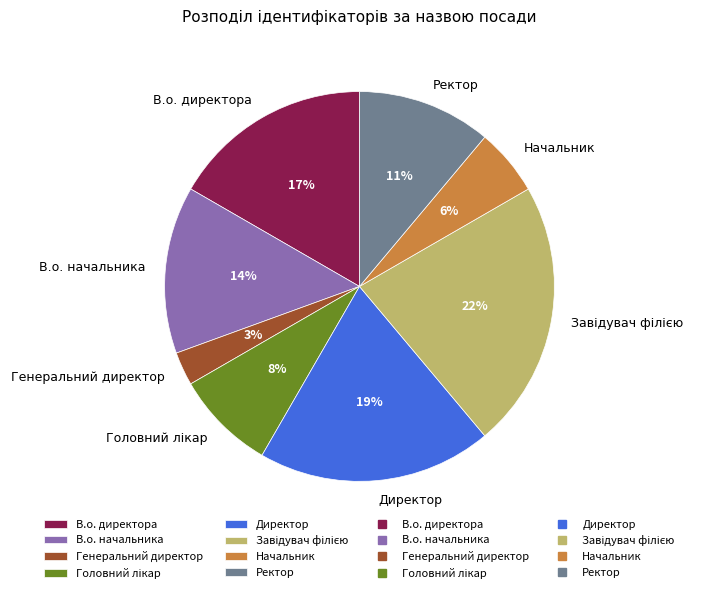

To the nearest percent, what is the average slice percentage?

12%